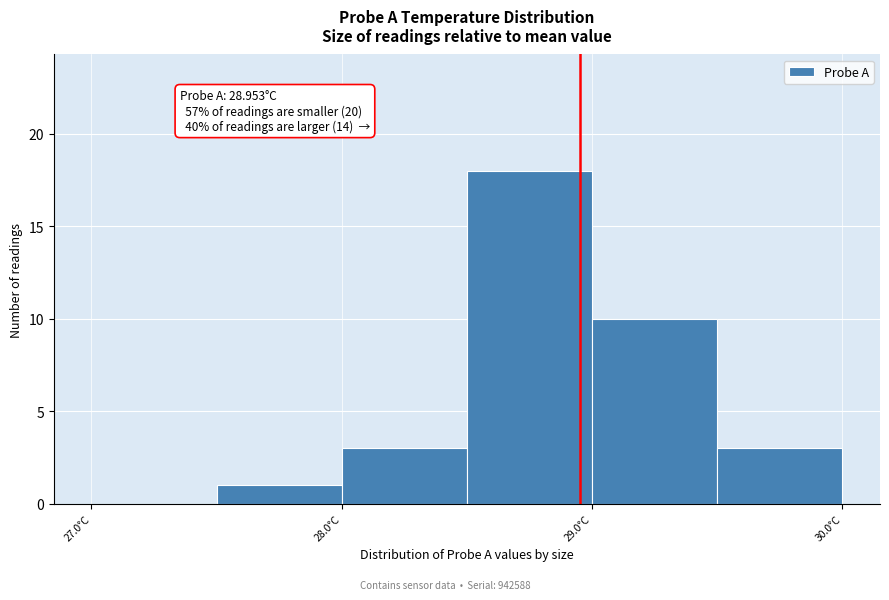

Over which range of the x-axis is the bar tallest?

28.5 to 29.0